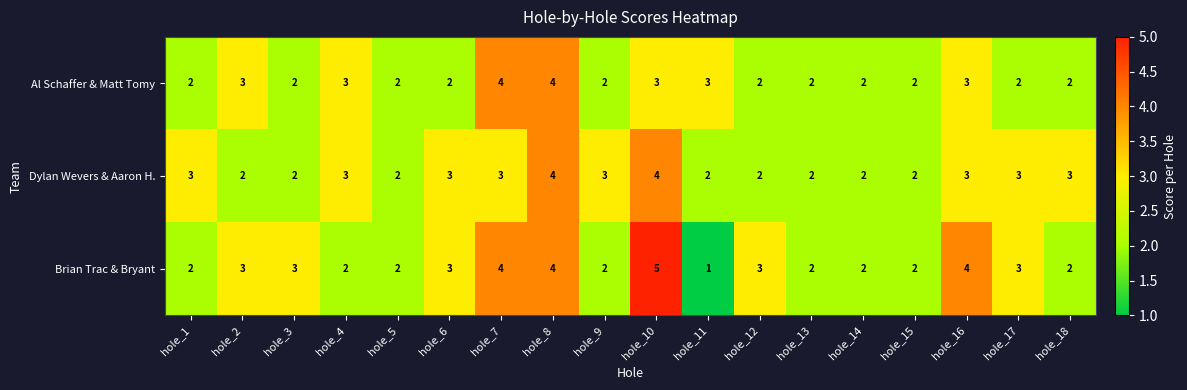

How many categories are shown in the chart?

18